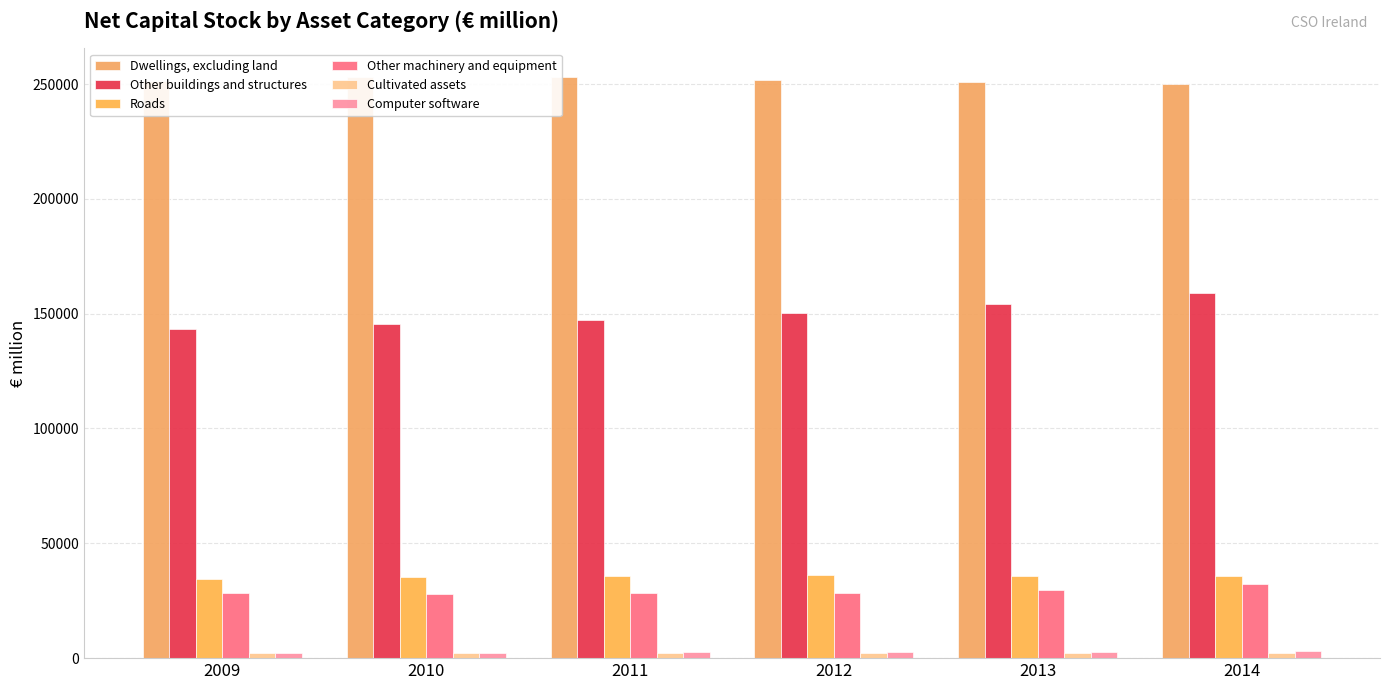

What is the highest value of the Computer software series?

3117.2